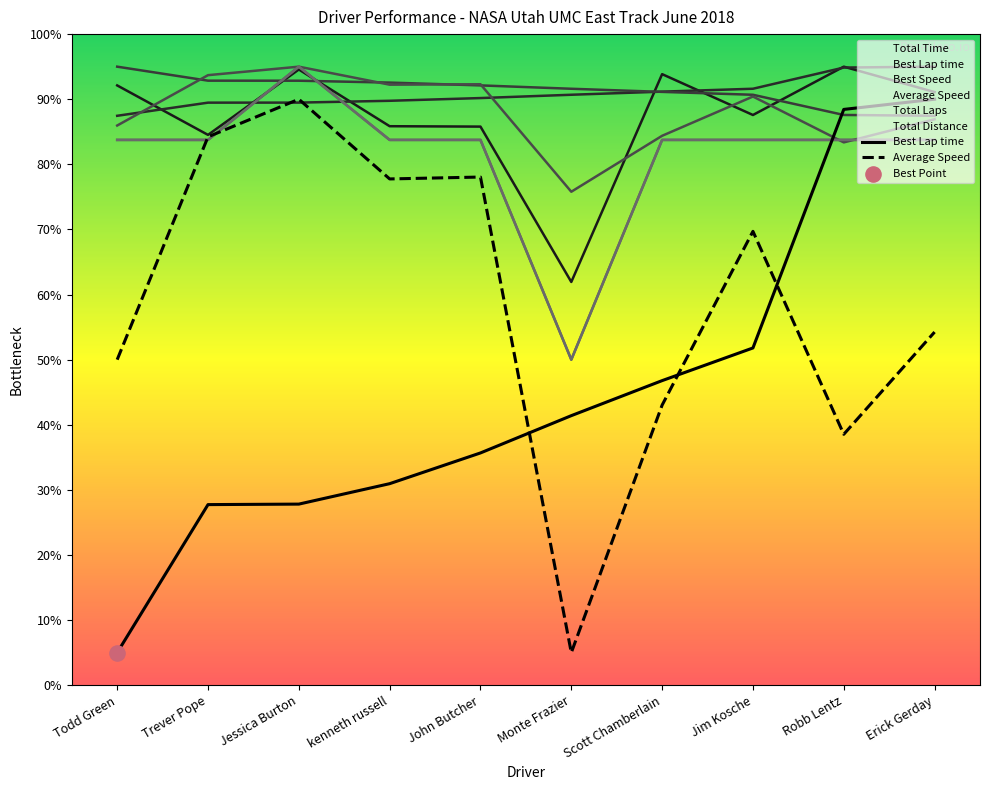

Which series contains the lowest Y value?

Total Laps